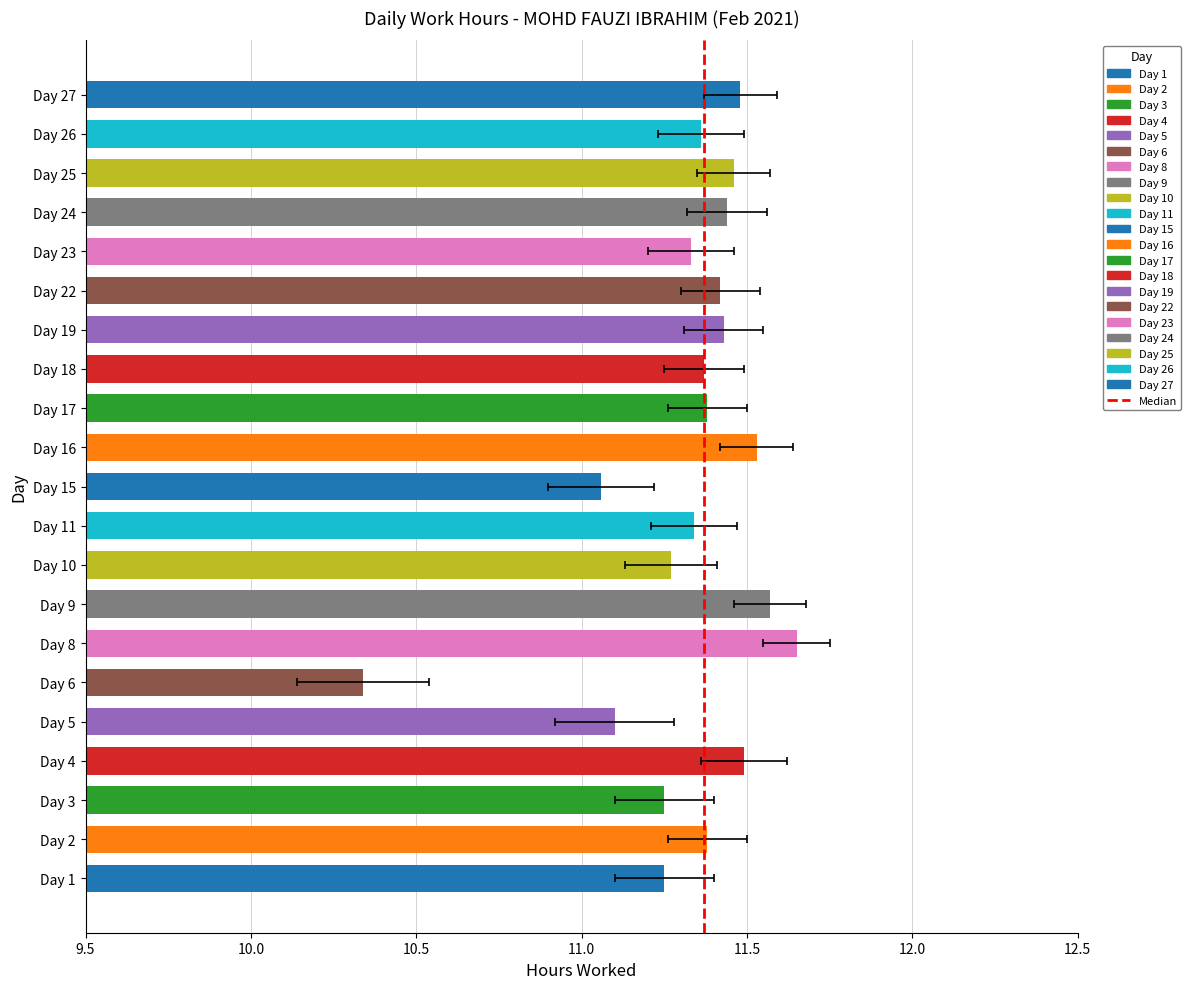

Rank the categories by value from highest to lowest.

Day 8, Day 9, Day 16, Day 4, Day 27, Day 25, Day 24, Day 19, Day 22, Day 2, Day 17, Day 18, Day 26, Day 11, Day 23, Day 10, Day 1, Day 3, Day 5, Day 15, Day 6